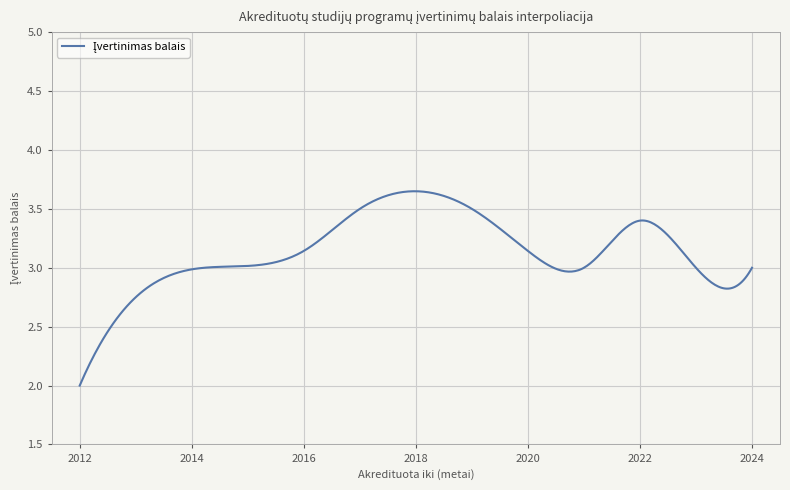

What is the smallest value displayed?

2.0